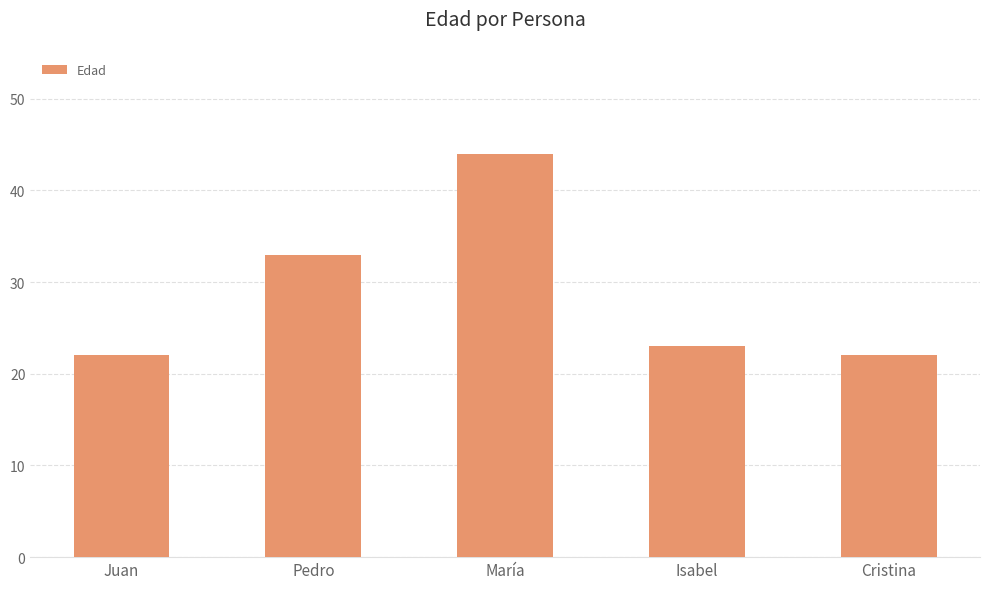

Are the bars horizontal?

No